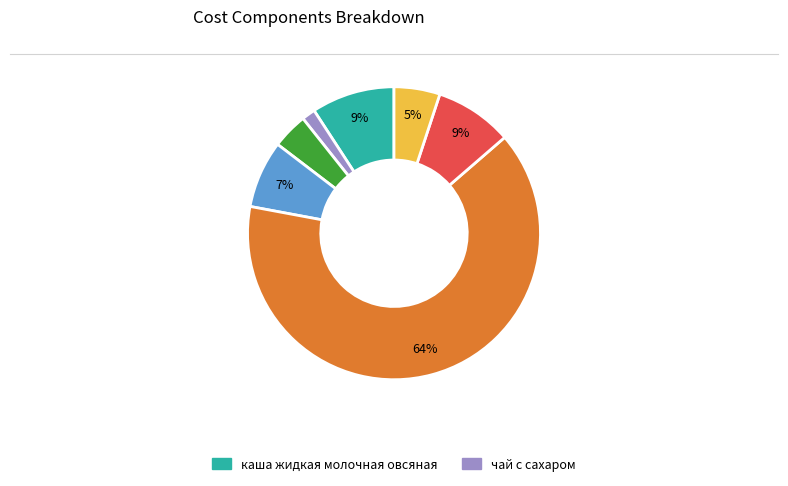

To the nearest percent, what is the average slice percentage?

14%